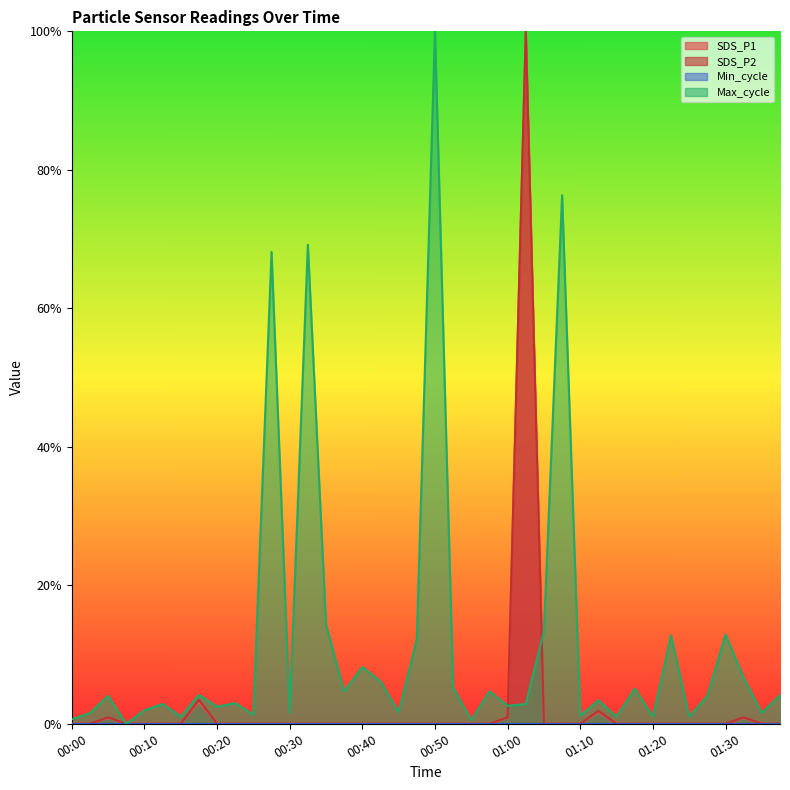

Which category has the lowest value across all series?

00:00